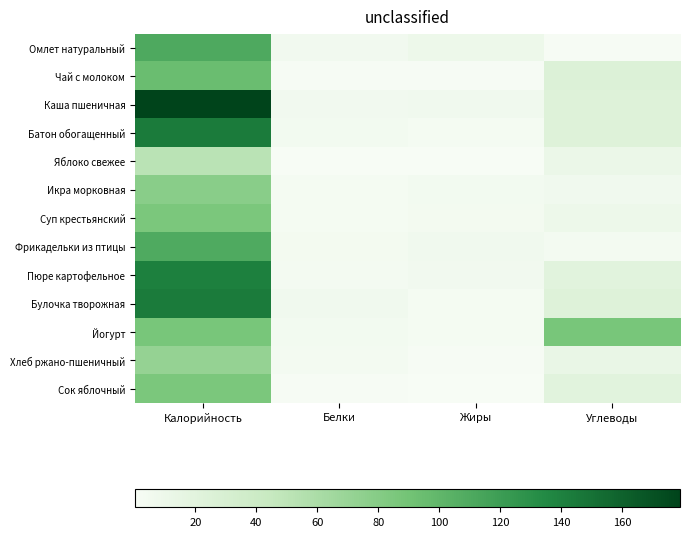

How many categories are shown in the chart?

4